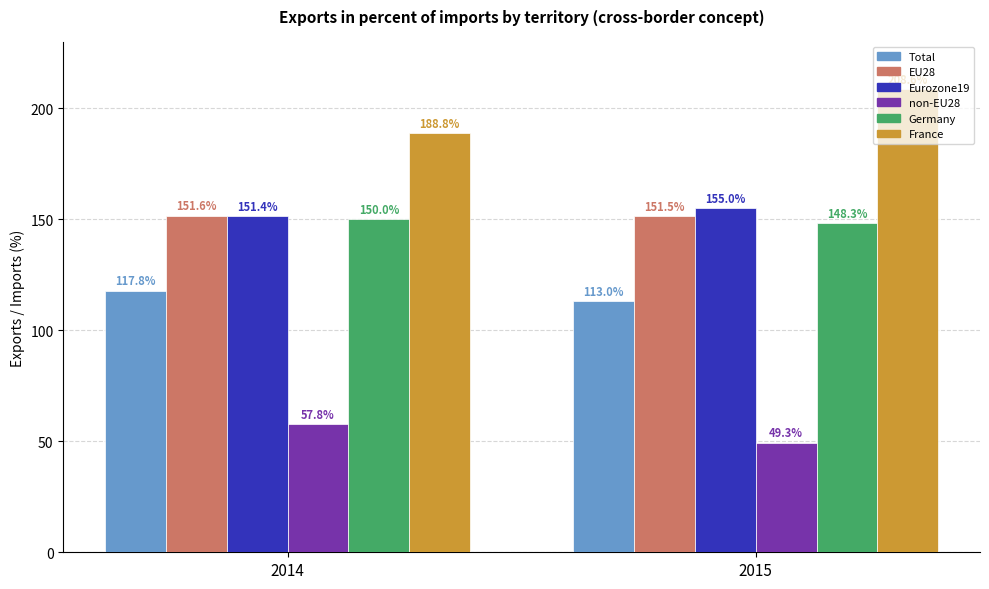

What is the sum of all France values?

397.4